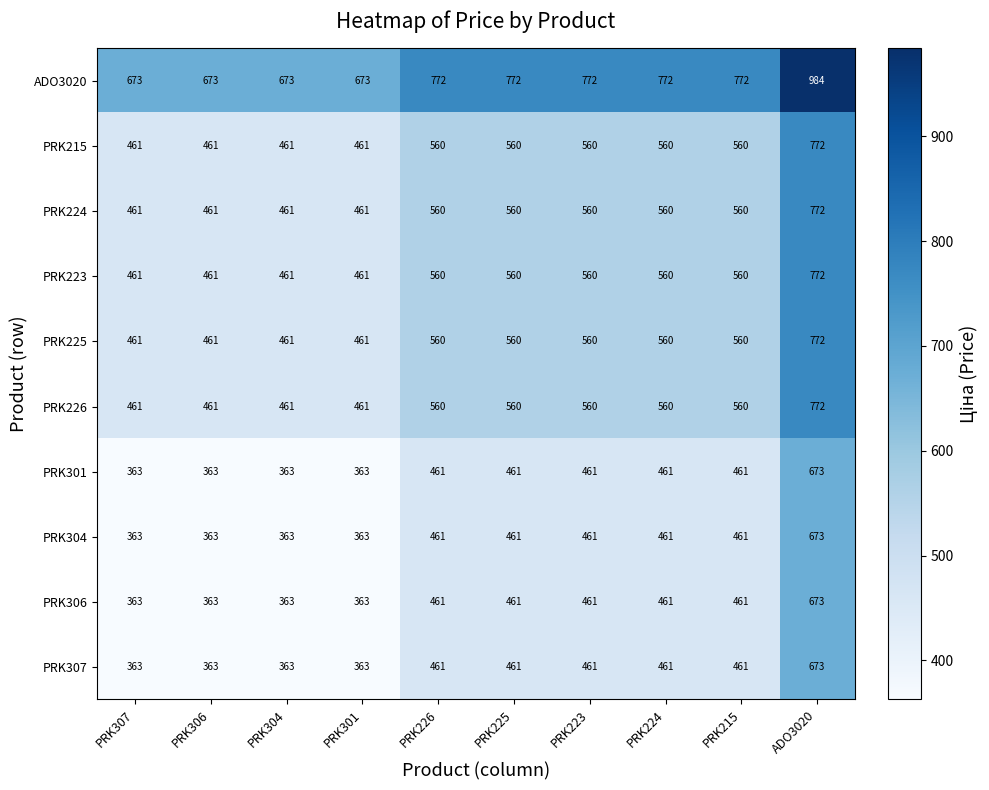

At how many categories does at least one series exceed 850?

1